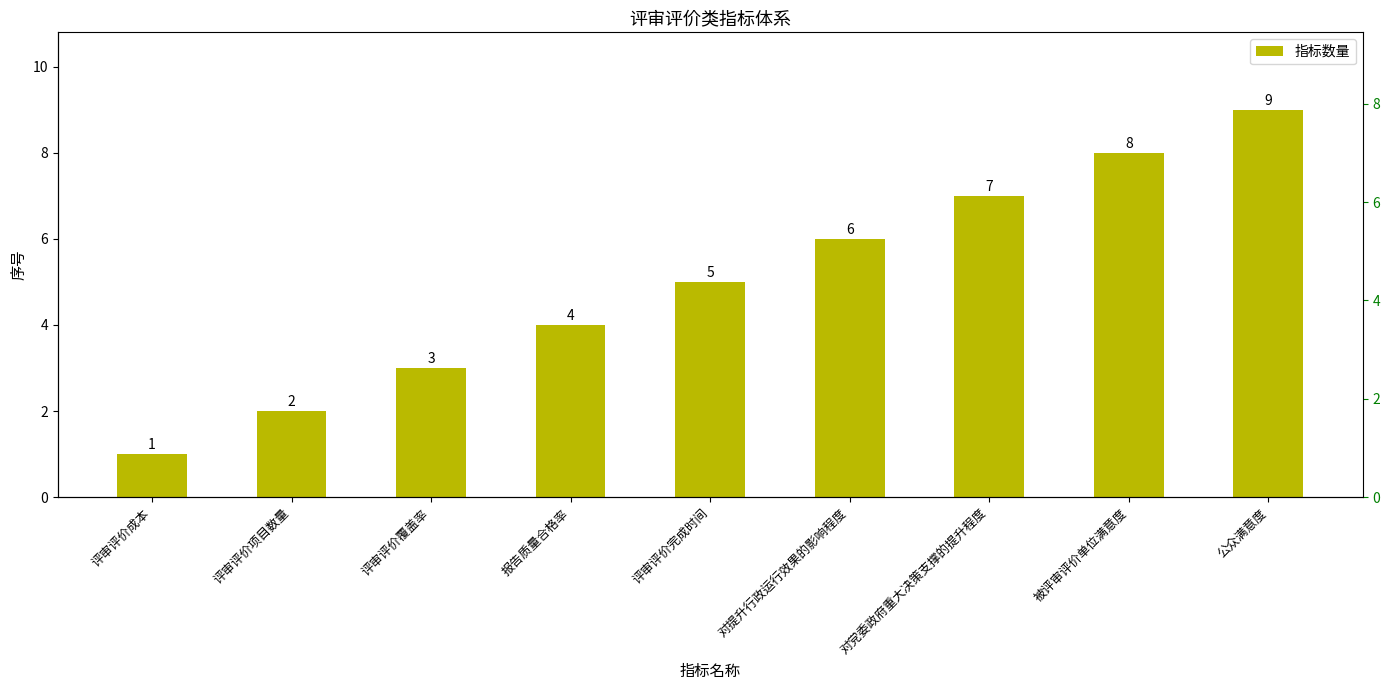

At which category does the chart reach its minimum across all series?

评审评价成本